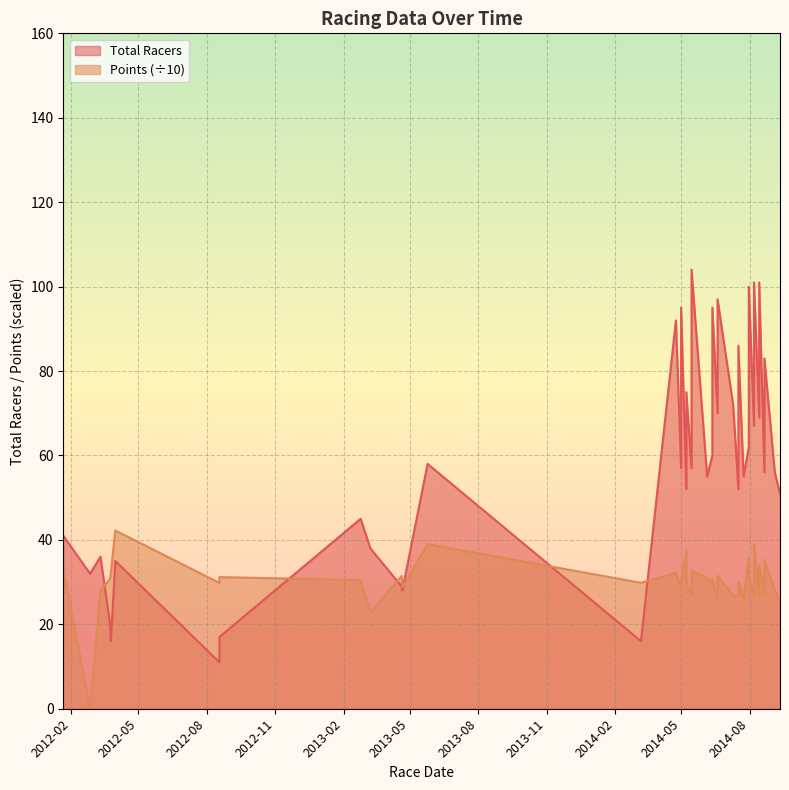

How many positive values does the Points series have?

39